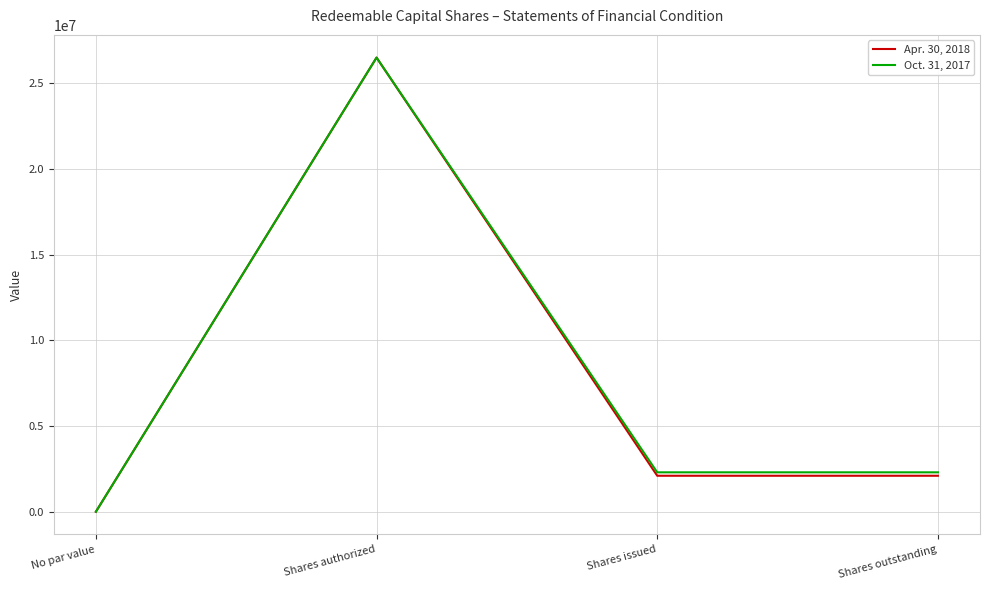

Rank the series by their average value, from lowest to highest.

Apr. 30, 2018, Oct. 31, 2017